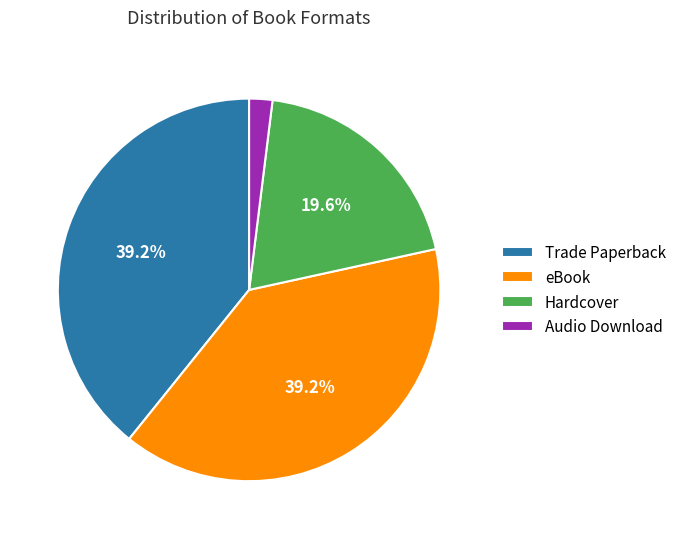

Does Trade Paperback represent more than half of the total?

No